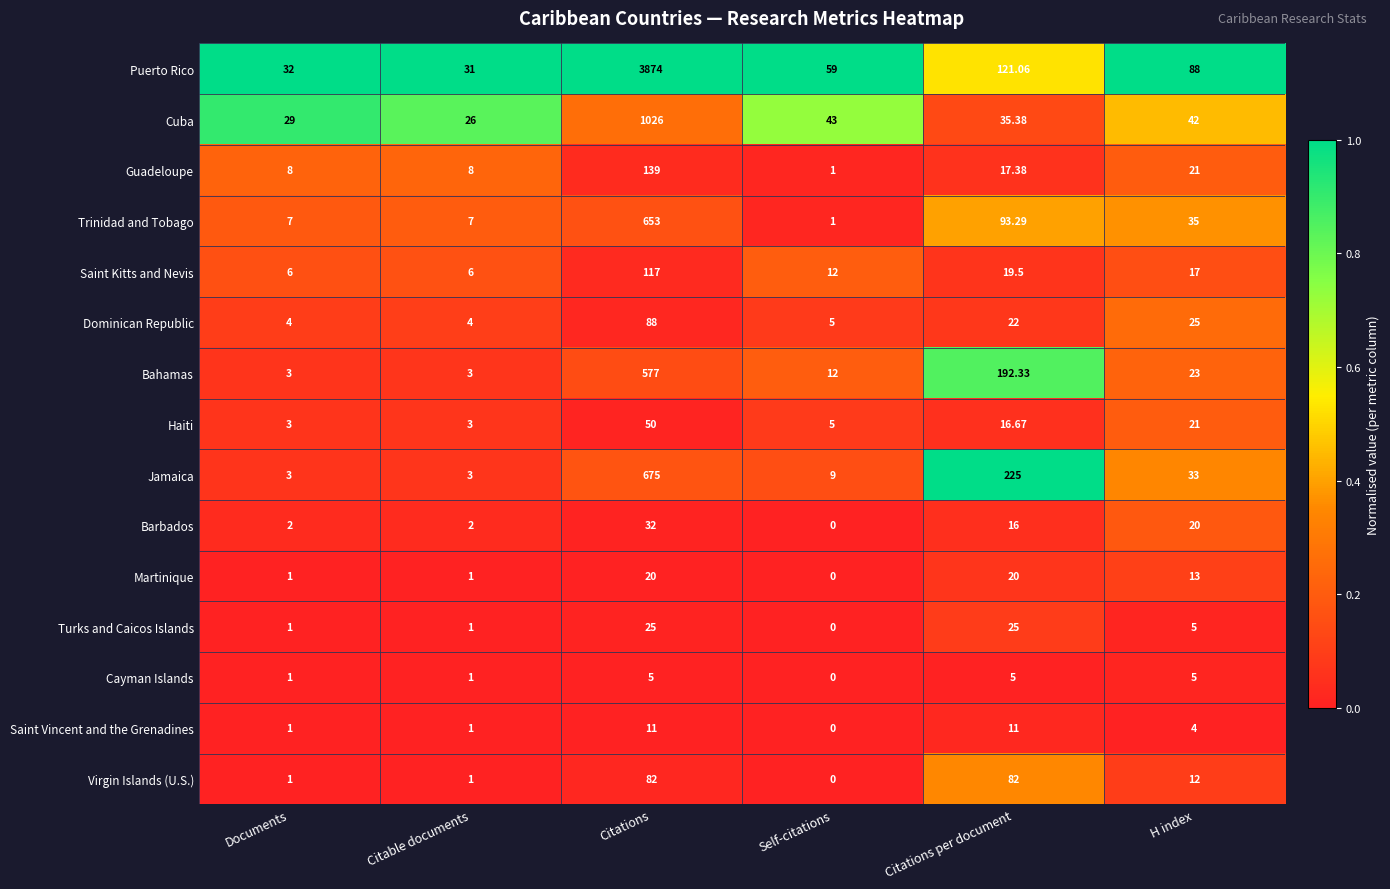

Which series has the largest range (max minus min)?

Puerto Rico